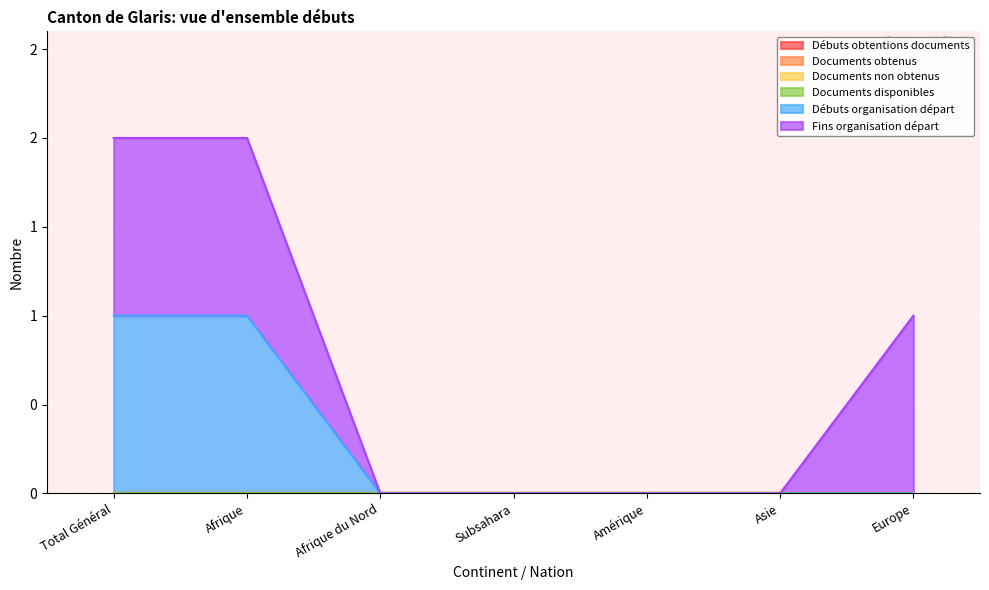

At which label is Documents obtenus closest to 0?

Total Général